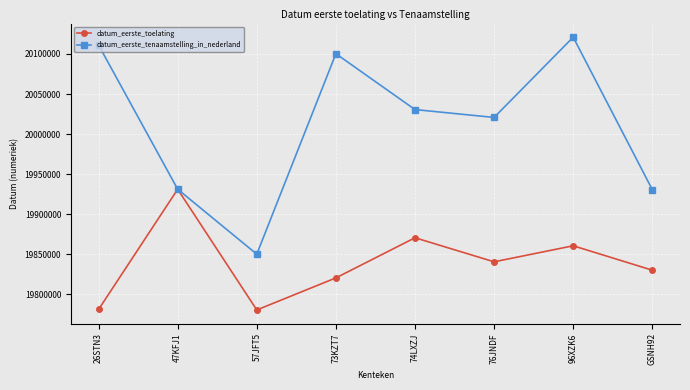

What are all the series names shown in the legend?

datum_eerste_toelating, datum_eerste_tenaamstelling_in_nederland